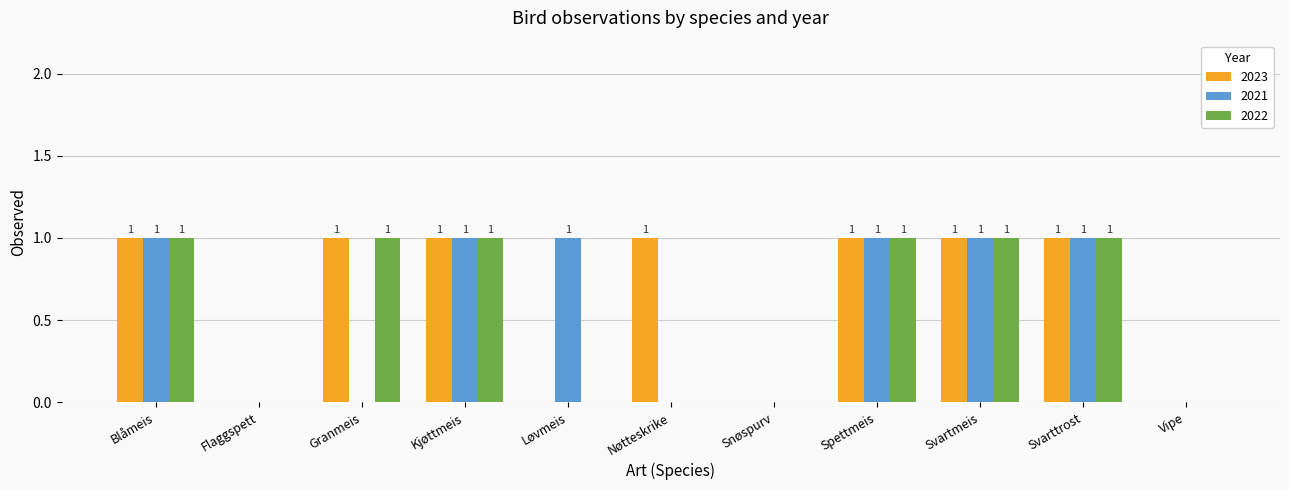

How many 2022 values are between 0 and 1?

11